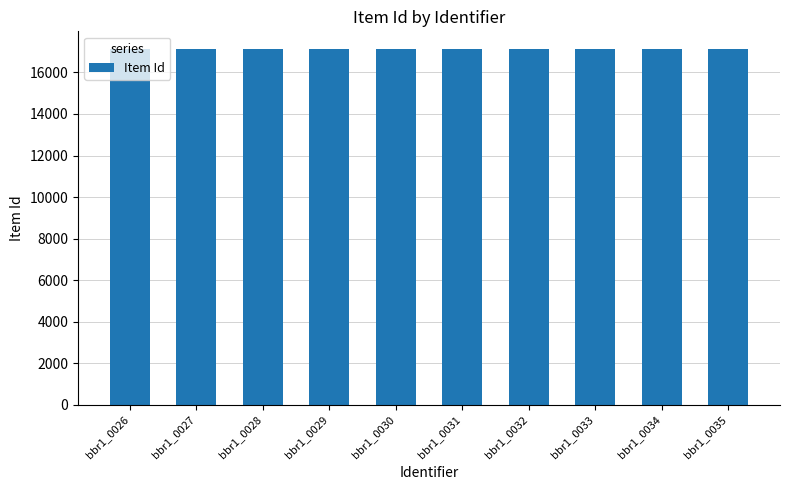

Are the bars grouped side by side (vs. stacked)?

No